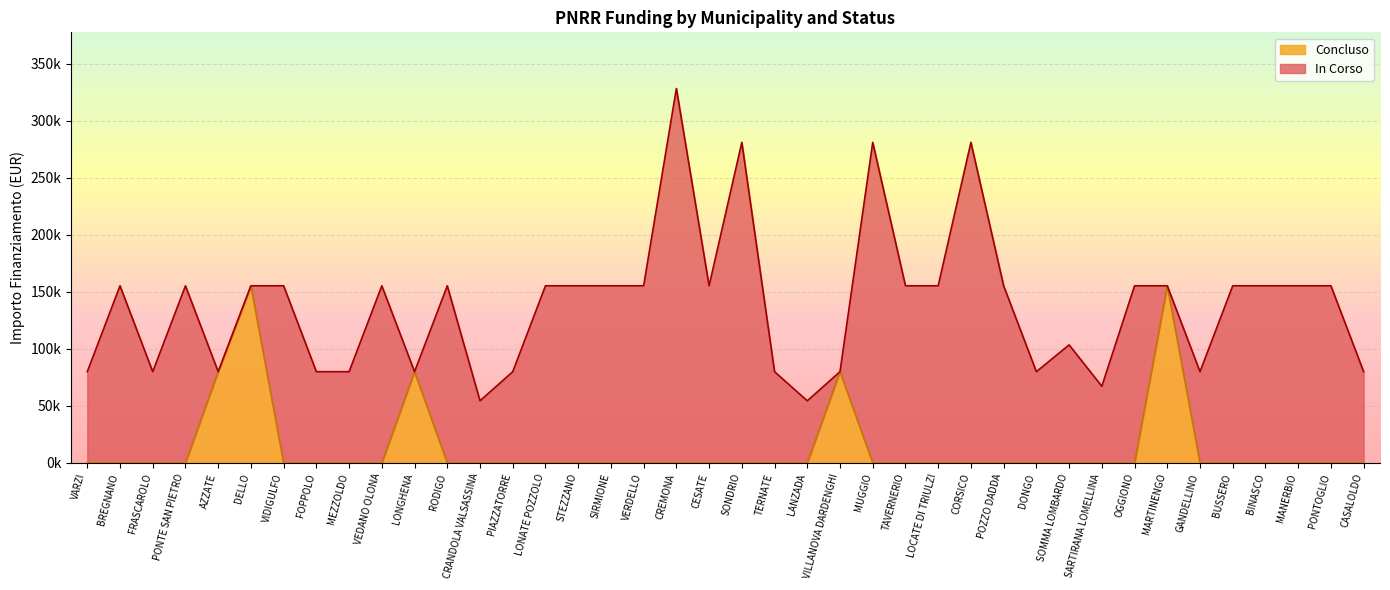

In IMPORTO FINANZIAMENTO REGIS, how many points are lower than both neighbors (excluding endpoints)?

9